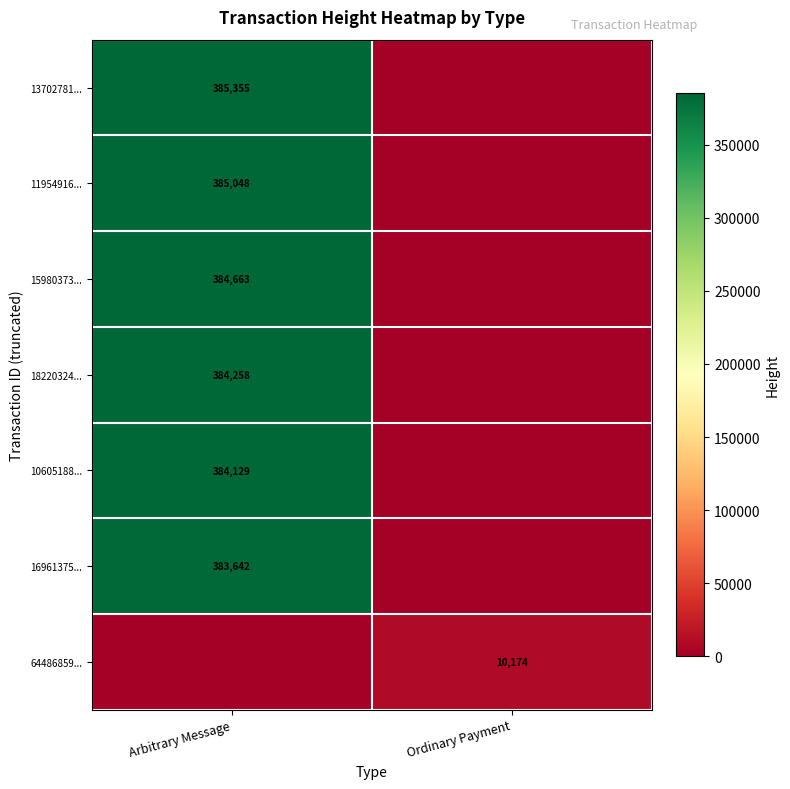

How many series are shown in this chart?

7